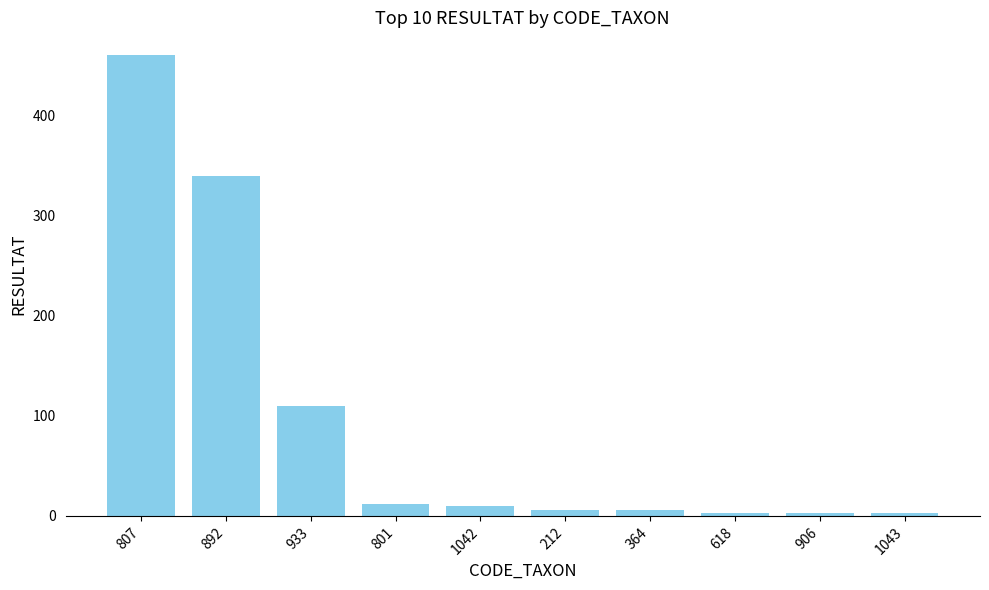

What position from the right is 1043?

1